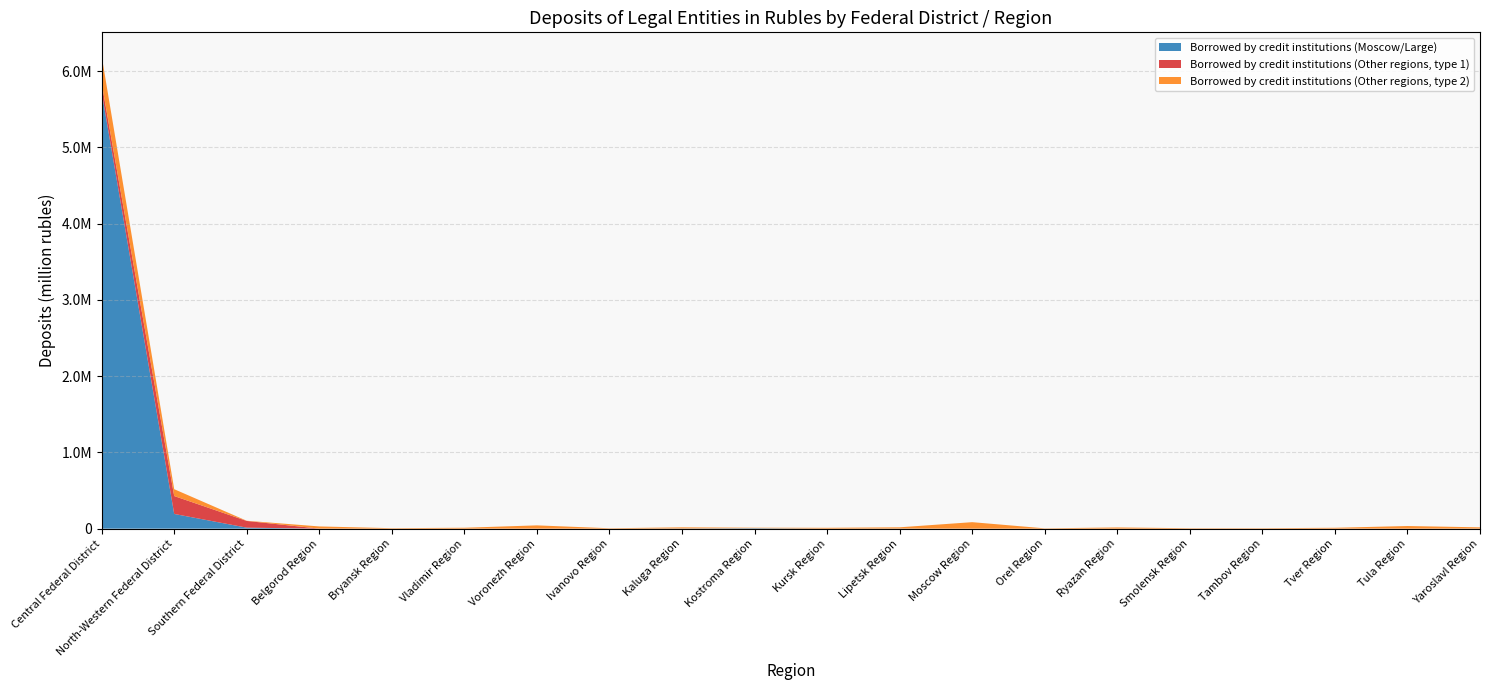

Reading left to right, transcribe all the data shown in this chart.

Borrowed by credit institutions (Moscow/Large): Central Federal District=5726410	North-Western Federal District=193288	Southern Federal District=13298	Belgorod Region=91	Bryansk Region=0	Vladimir Region=62	Voronezh Region=0	Ivanovo Region=67	Kaluga Region=2286	Kostroma Region=6389	Kursk Region=308	Lipetsk Region=1235	Moscow Region=91	Orel Region=0	Ryazan Region=68	Smolensk Region=0	Tambov Region=14	Tver Region=0	Tula Region=98	Yaroslavl Region=702
Borrowed by credit institutions (Other regions, type 1): Central Federal District=116398	North-Western Federal District=234726	Southern Federal District=87902	Belgorod Region=782	Bryansk Region=105	Vladimir Region=118	Voronezh Region=1001	Ivanovo Region=9	Kaluga Region=91	Kostroma Region=10	Kursk Region=3	Lipetsk Region=20	Moscow Region=35	Orel Region=16	Ryazan Region=38	Smolensk Region=17	Tambov Region=0	Tver Region=881	Tula Region=373	Yaroslavl Region=133
Borrowed by credit institutions (Other regions, type 2): Central Federal District=356521	North-Western Federal District=89640	Southern Federal District=2444	Belgorod Region=28397	Bryansk Region=6115	Vladimir Region=11914	Voronezh Region=42148	Ivanovo Region=5293	Kaluga Region=14847	Kostroma Region=5967	Kursk Region=10873	Lipetsk Region=16570	Moscow Region=85083	Orel Region=4255	Ryazan Region=15888	Smolensk Region=5690	Tambov Region=5734	Tver Region=10795	Tula Region=34260	Yaroslavl Region=16552